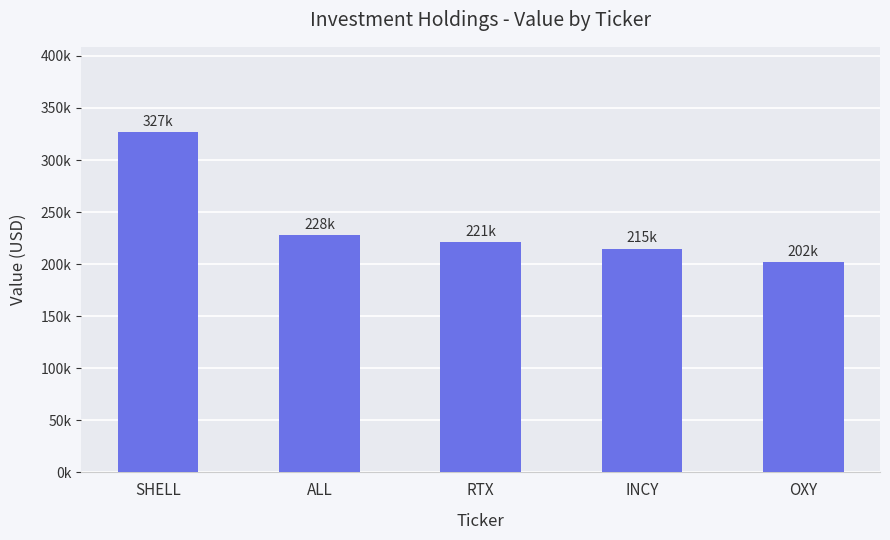

The value at RTX is 345720. True or false?

False